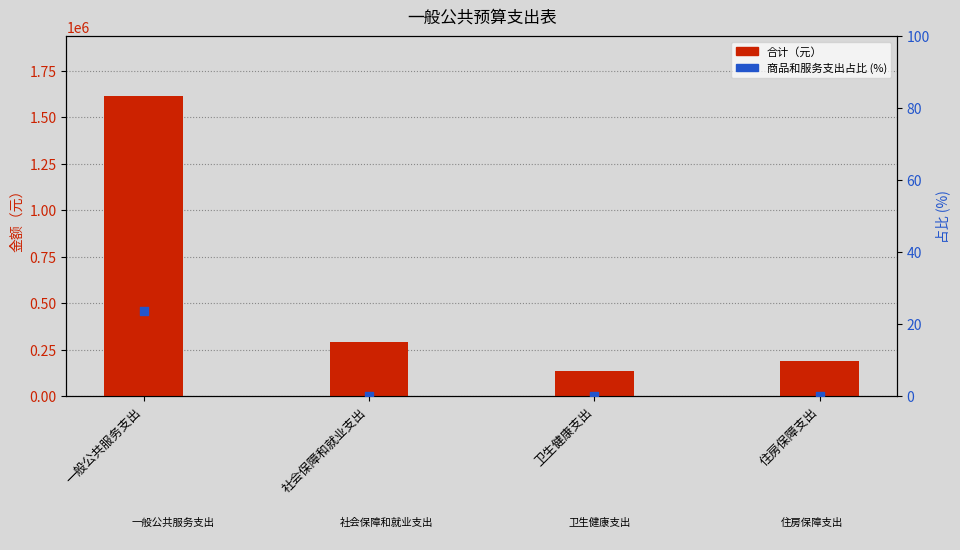

Which series has the widest spread of Y values?

合计（元）